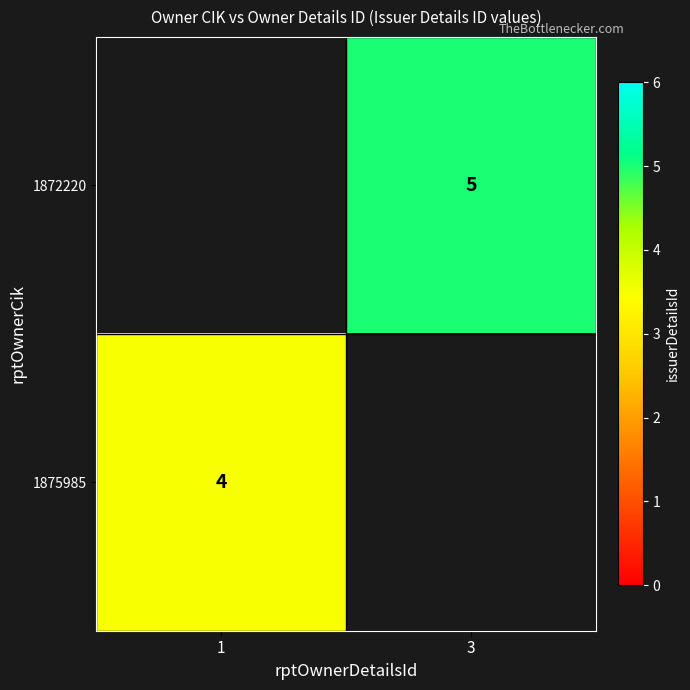

What is the greatest value displayed?

5.0